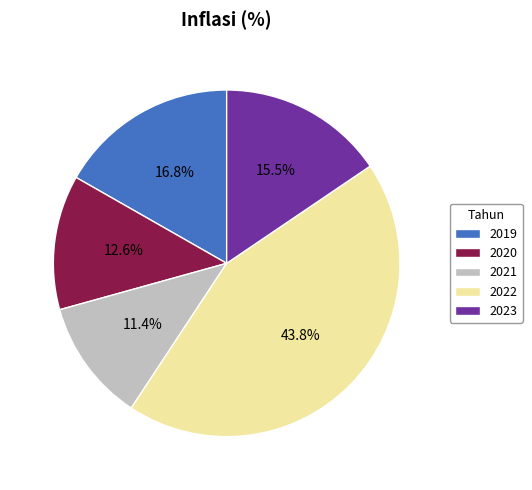

Is there a majority slice in this chart?

No